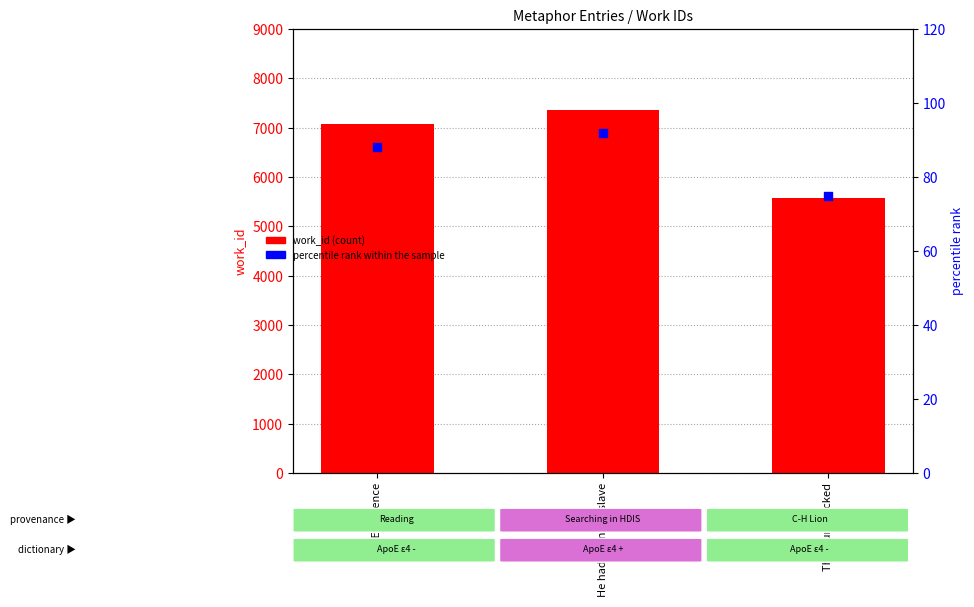

Which series has the largest total across all categories?

work_id (count)